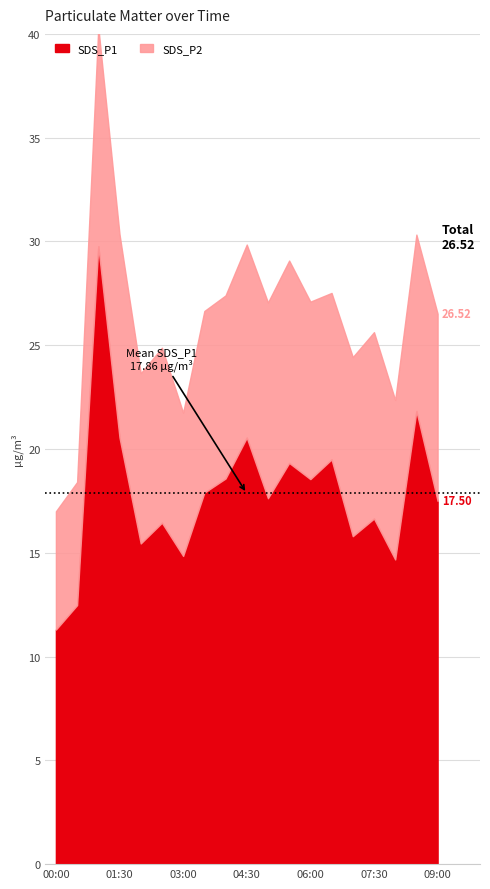

What is the minimum value shown in the chart?

5.7